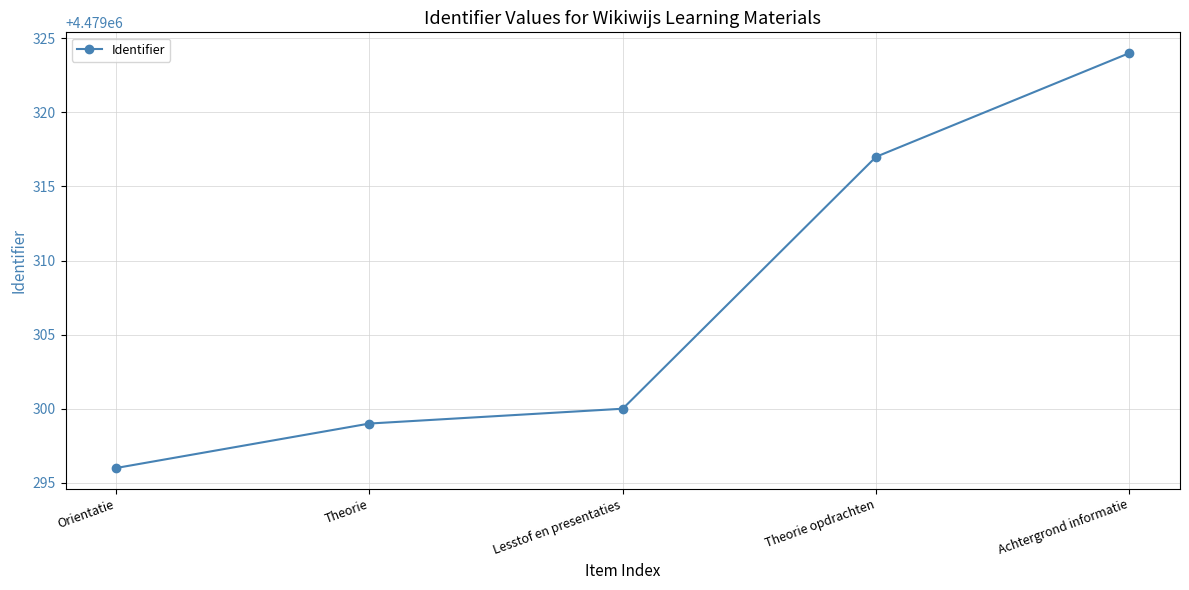

Reading right to left, list all the values displayed in this chart.

4479324	4479317	4479300	4479299	4479296